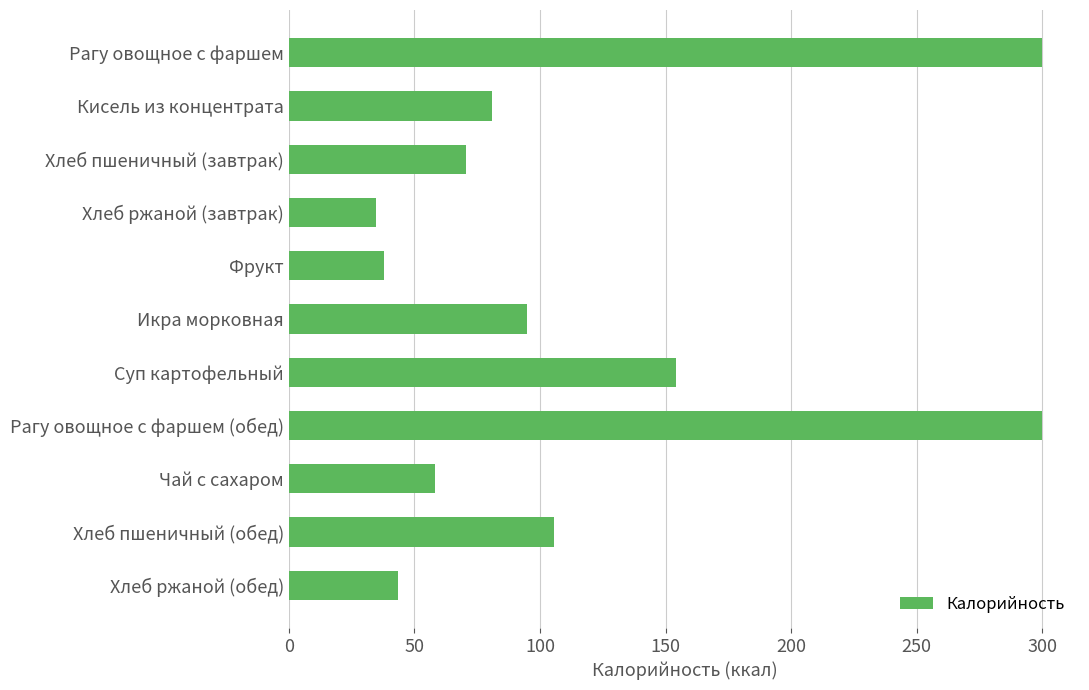

Which has a higher value, Рагу овощное с фаршем or Суп картофельный?

Рагу овощное с фаршем